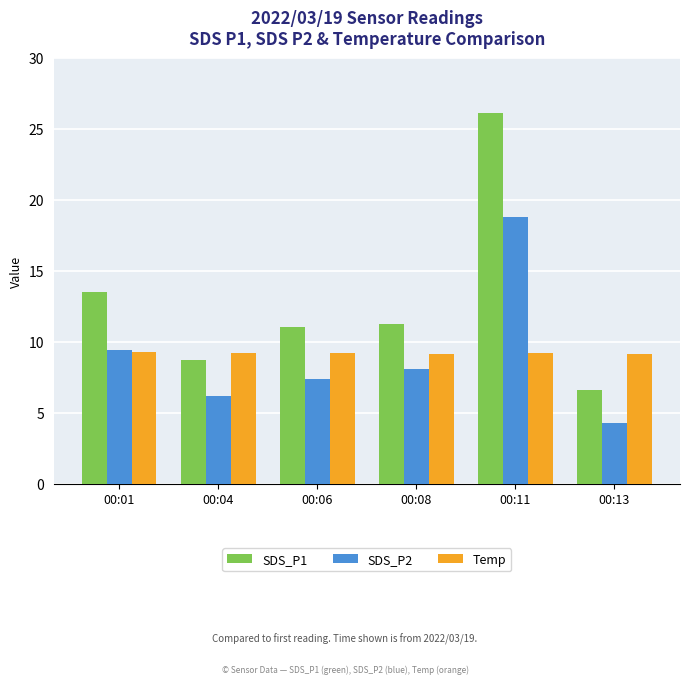

Rank the series by their maximum value, from highest to lowest.

SDS_P1, SDS_P2, Temp